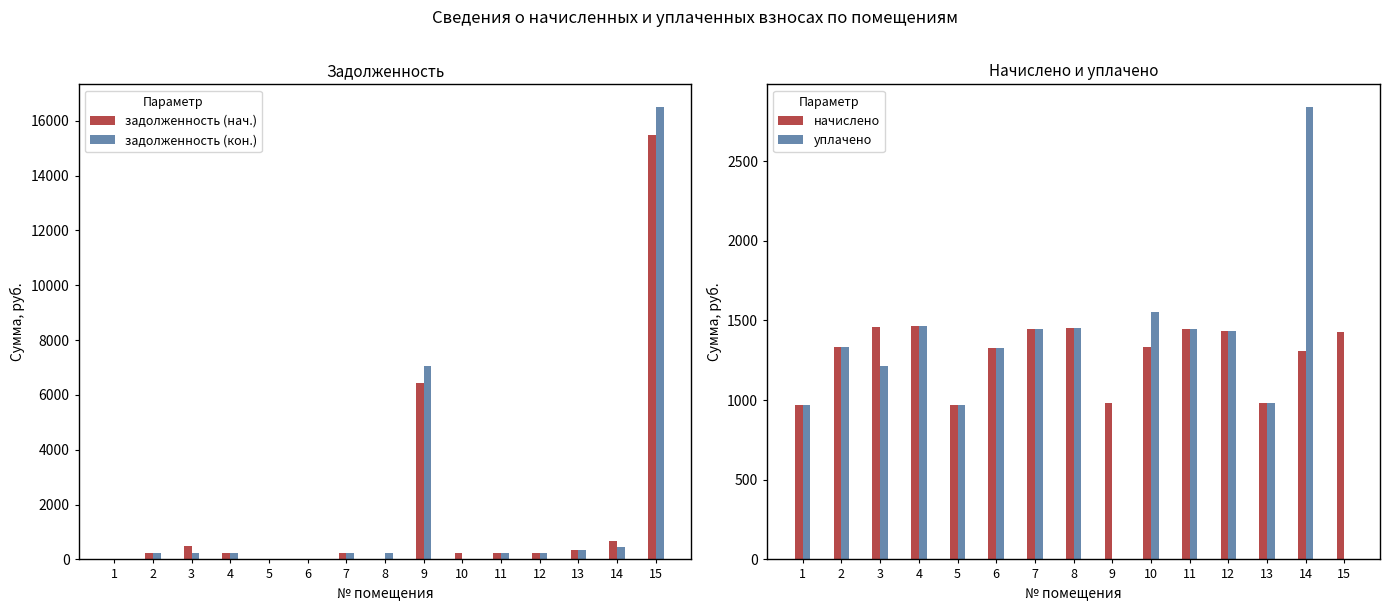

At which label does уплачено reach its minimum?

9